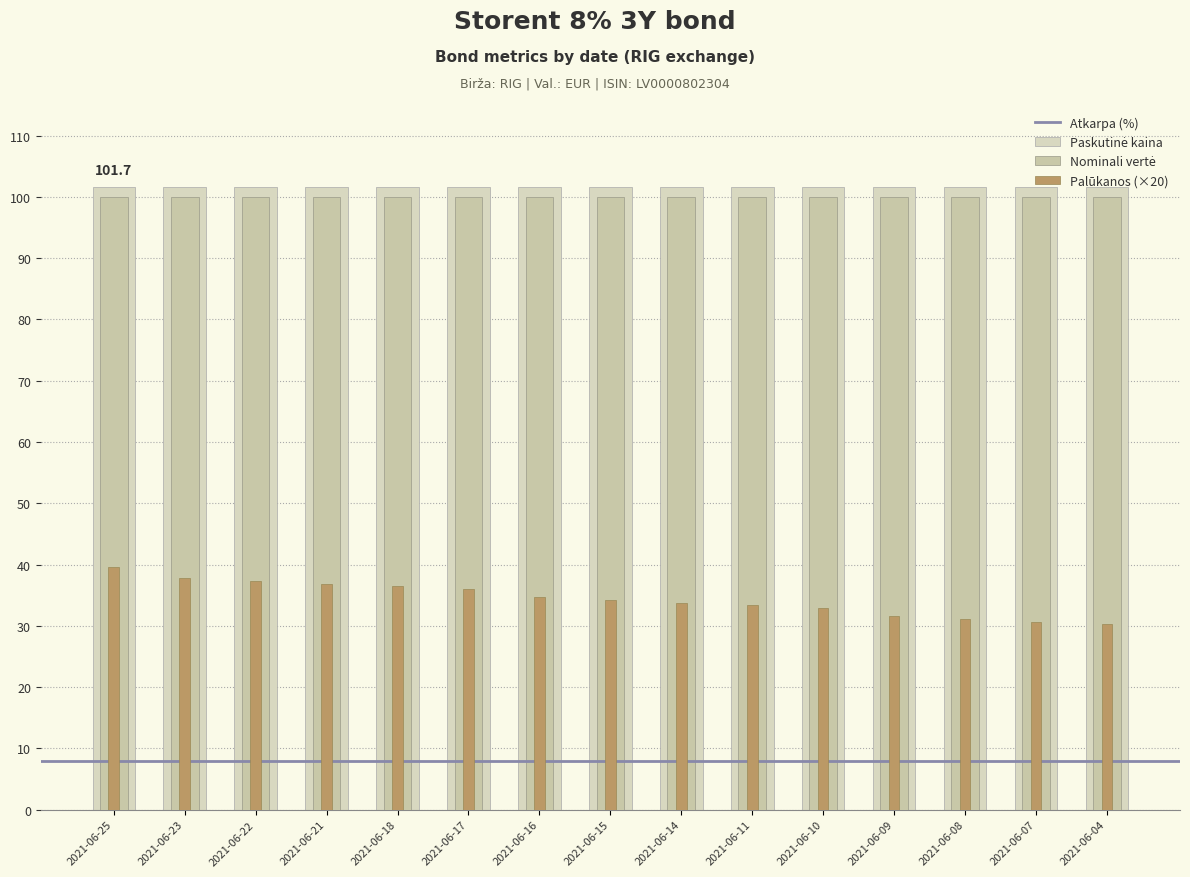

What is the value of the Atkarpa (%) bar at the 15th from the left?

8.0